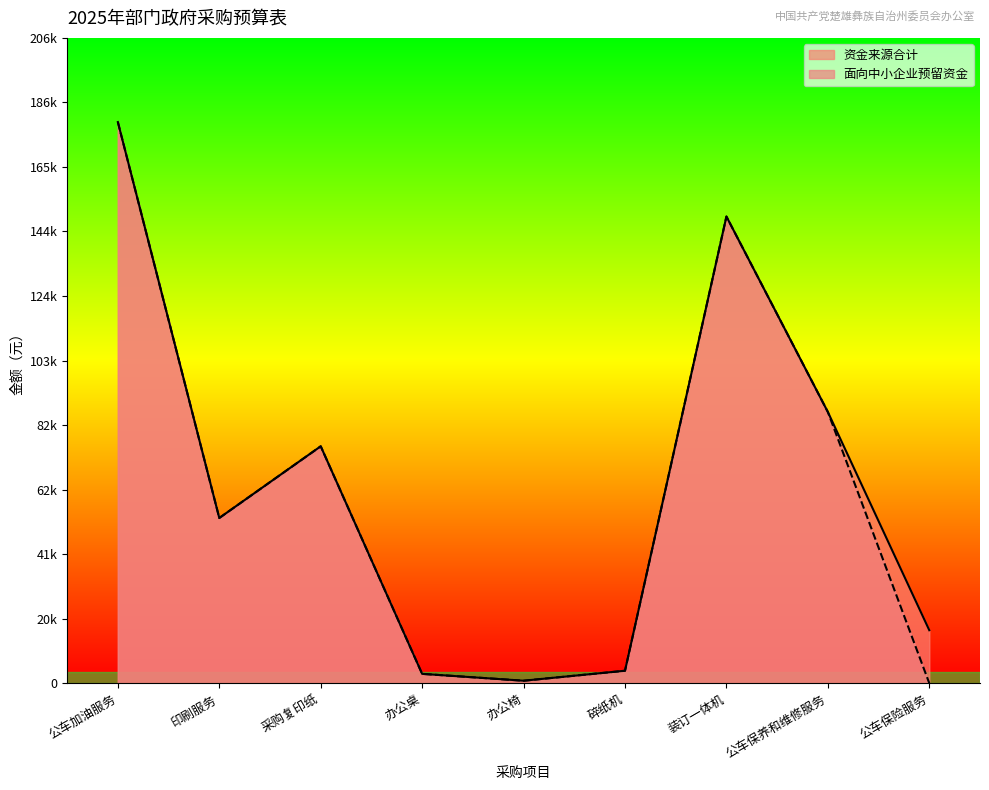

What position from the left is 公车保险服务?

9